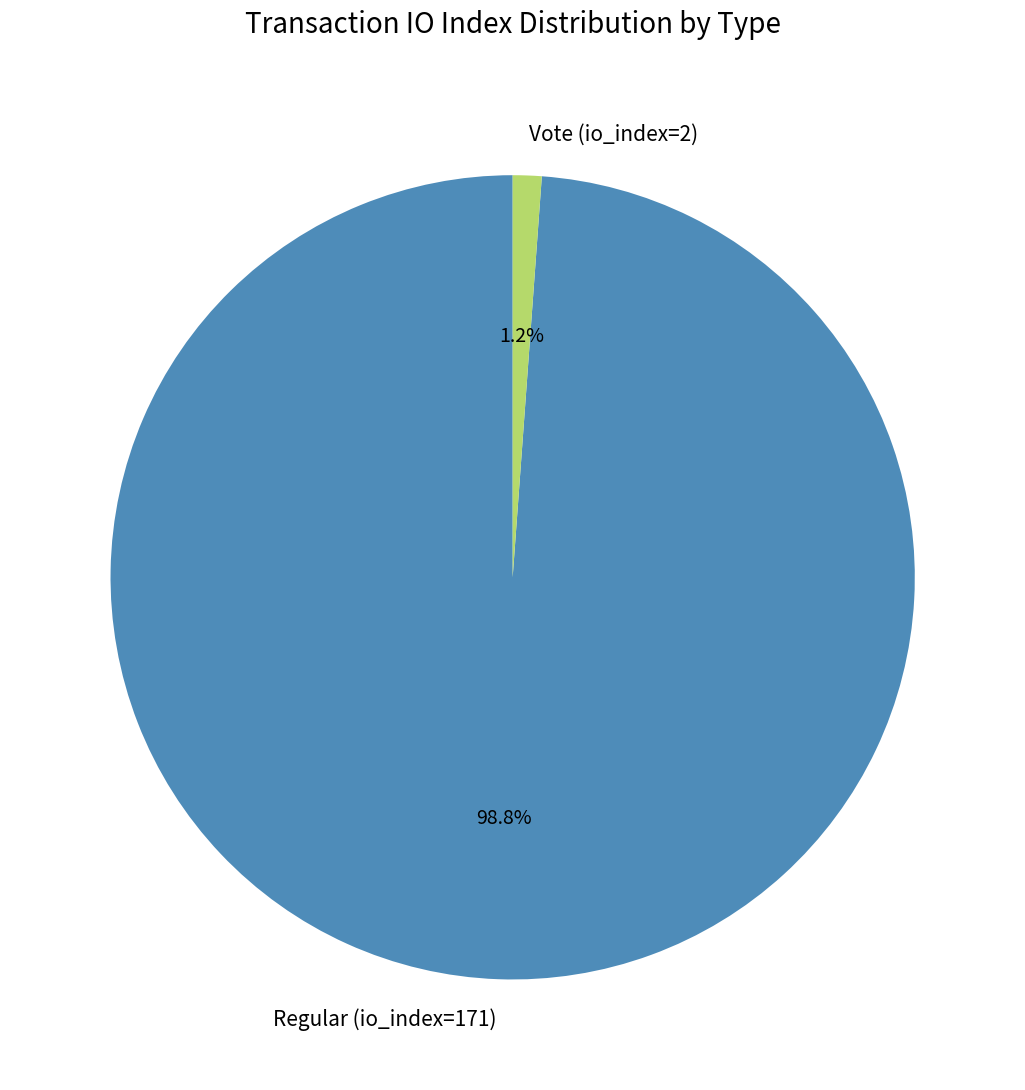

Which slice represents more than half of the pie?

Regular (io_index=171)